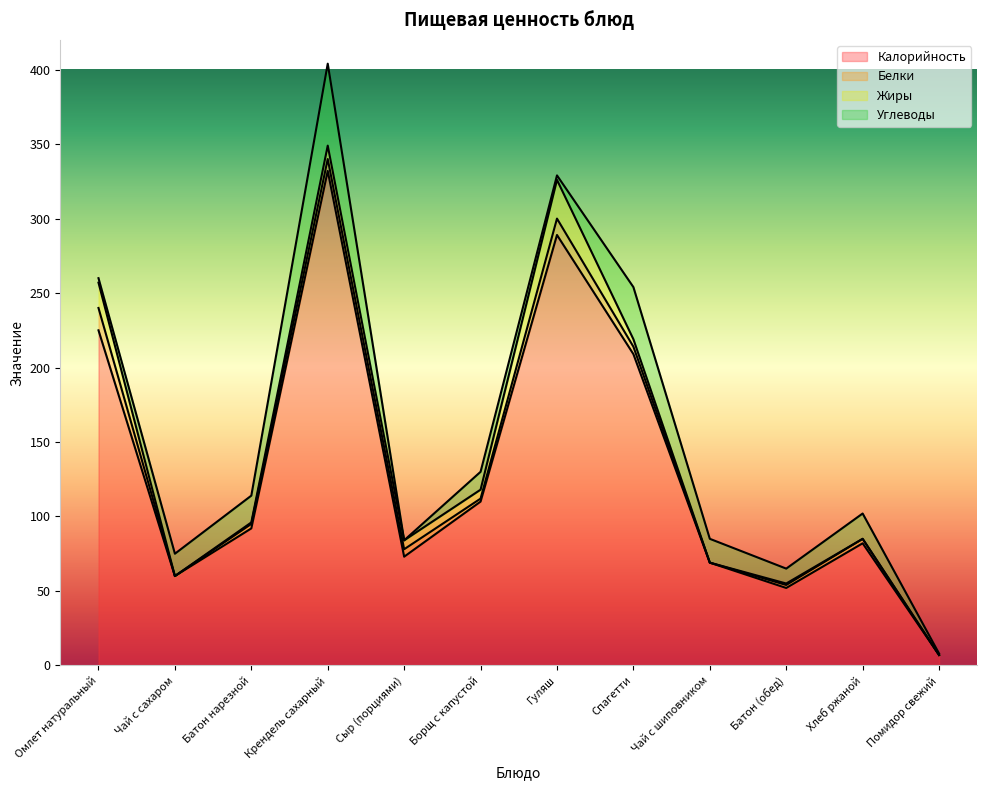

Which series has the largest total across all categories?

Калорийность